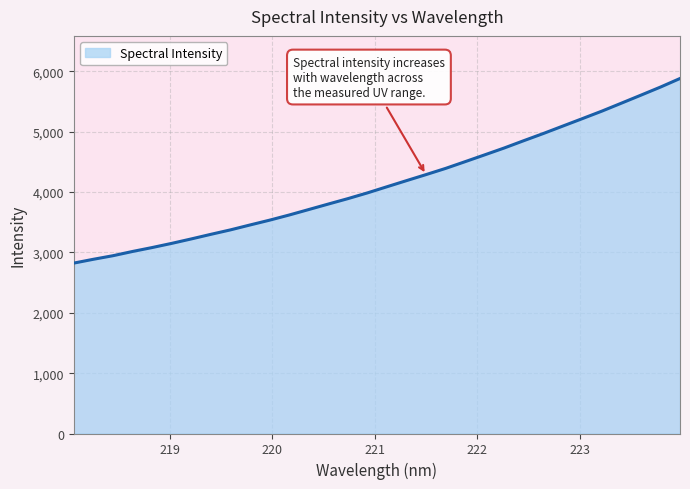

What is the greatest value displayed?

5882.6